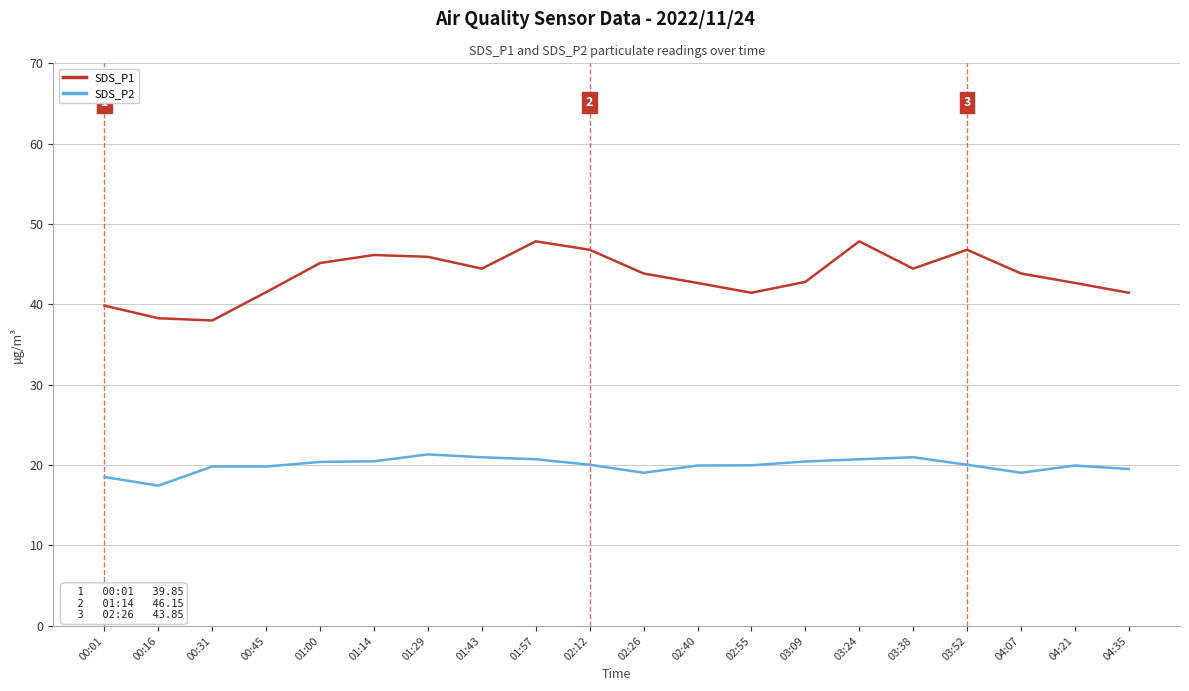

The SDS_P2 series shows 21.0 at 03:38. True or false?

True